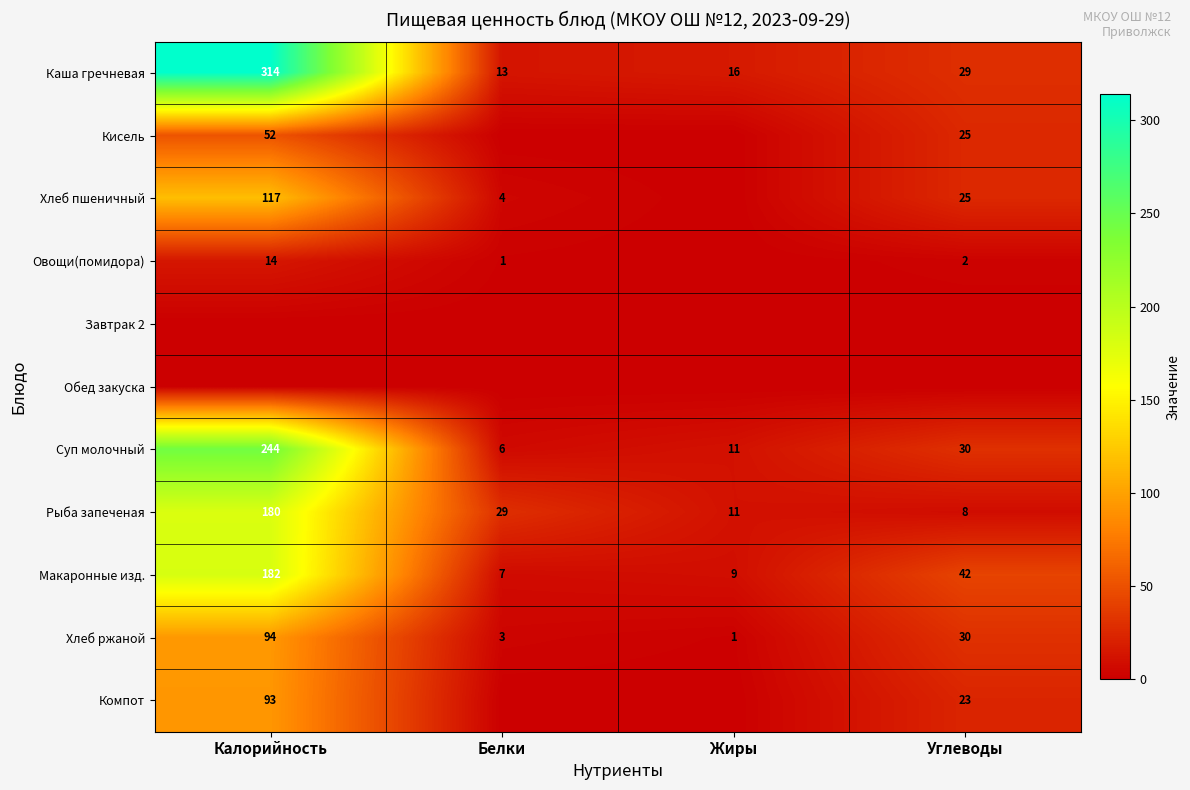

What is the spread (max minus min) of values at Калорийность?

314.0